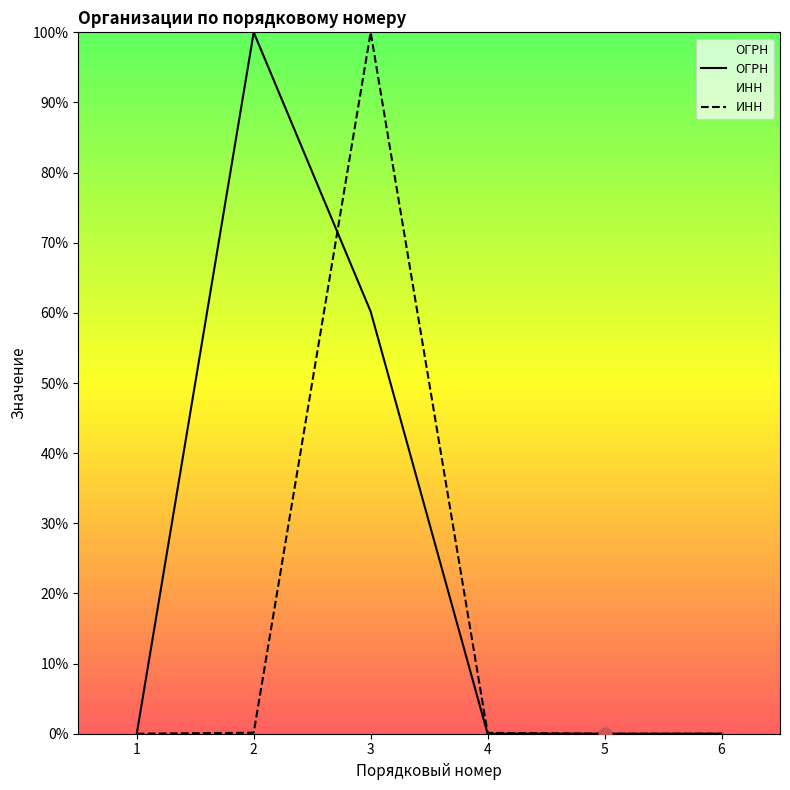

Which series has the largest total across all categories?

ОГРН